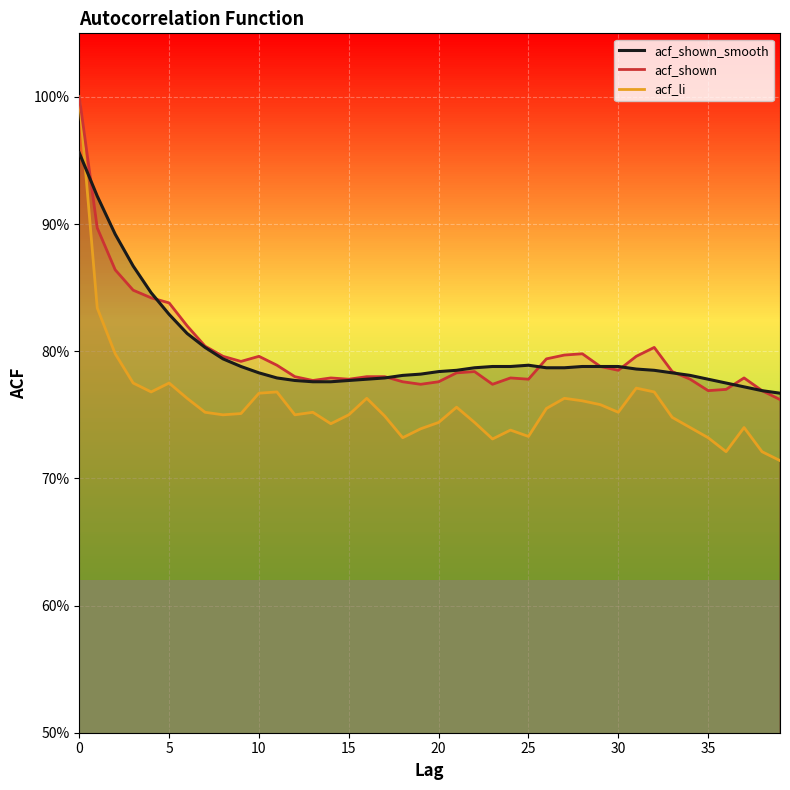

How many lines are shown in the chart?

3